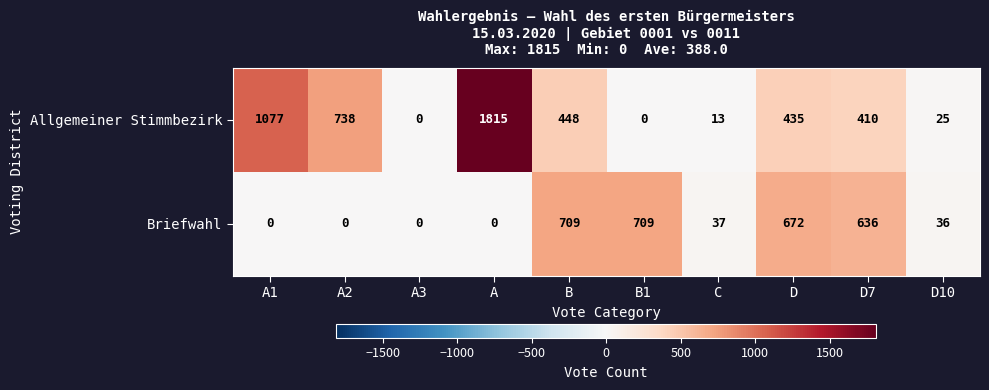

List the series in order of their overall mean, highest first.

Allgemeiner Stimmbezirk, Briefwahl